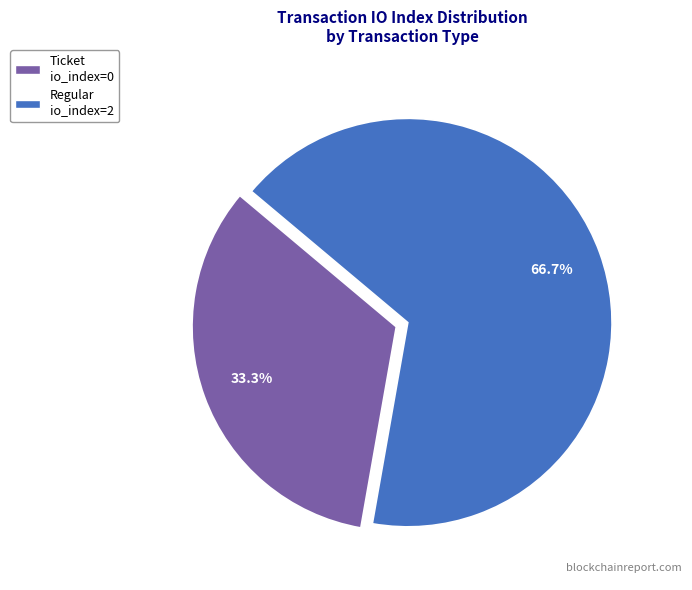

Approximately how many times larger is the value at Ticket io_index=0 compared to Regular io_index=2?

0.5